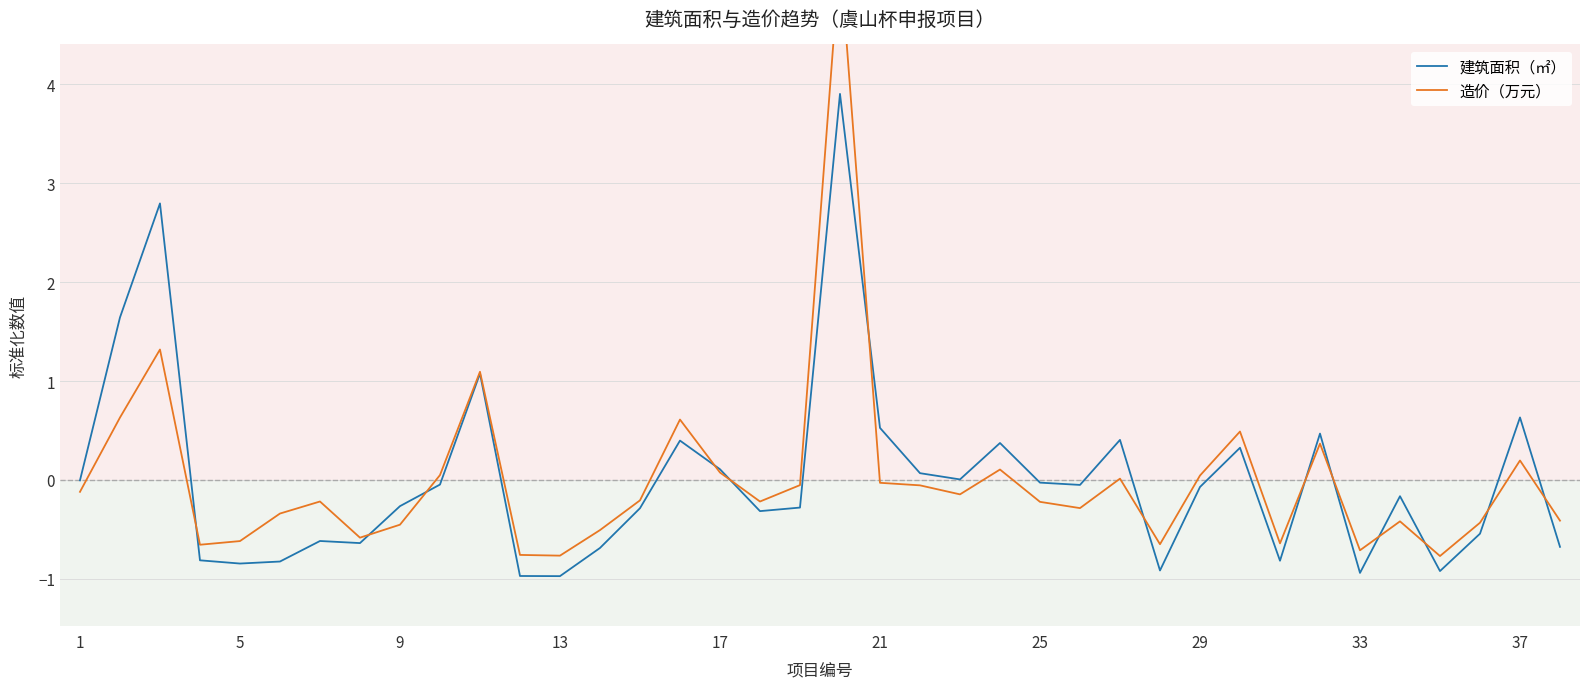

Reading right to left, list all the values displayed in this chart.

建筑面积（㎡）: -0.7	0.6	-0.5	-0.9	-0.2	-0.9	0.5	-0.8	0.3	-0.1	-0.9	0.4	-0.1	-0.0	0.4	0.0	0.1	0.5	3.9	-0.3	-0.3	0.1	0.4	-0.3	-0.7	-1.0	-1.0	1.1	-0.0	-0.3	-0.6	-0.6	-0.8	-0.8	-0.8	2.8	1.6	-0.0
造价（万元）: -0.4	0.2	-0.4	-0.8	-0.4	-0.7	0.4	-0.6	0.5	0.0	-0.7	0.0	-0.3	-0.2	0.1	-0.1	-0.1	-0.0	5.3	-0.1	-0.2	0.1	0.6	-0.2	-0.5	-0.8	-0.8	1.1	0.0	-0.5	-0.6	-0.2	-0.3	-0.6	-0.7	1.3	0.6	-0.1